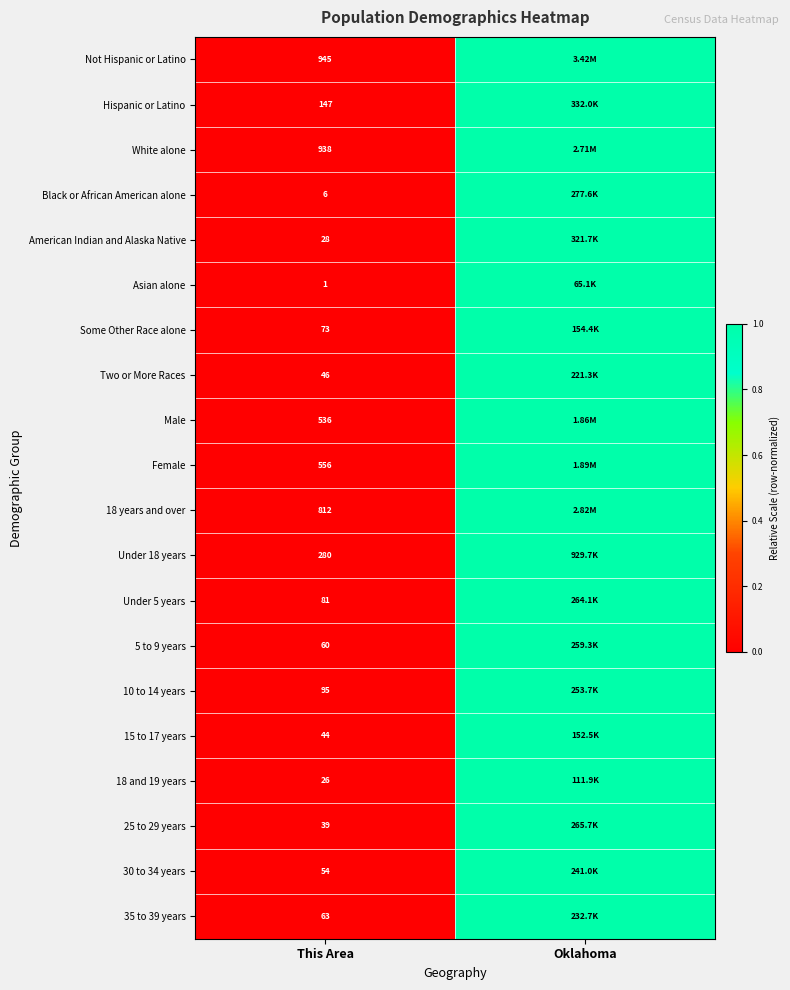

What is the difference between the highest and lowest values at This Area?

944